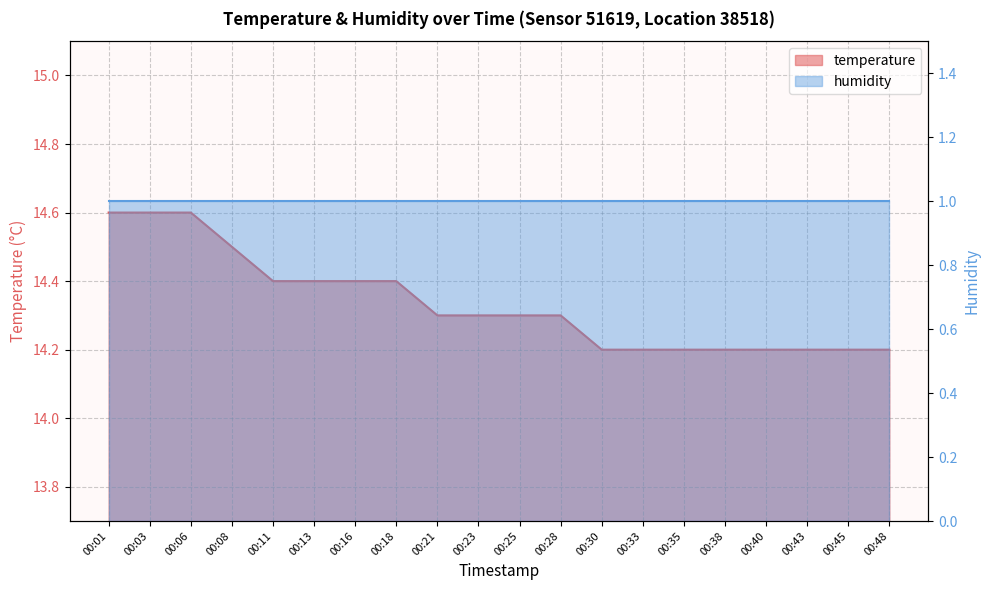

Which label corresponds to the smallest value in the chart?

00:30